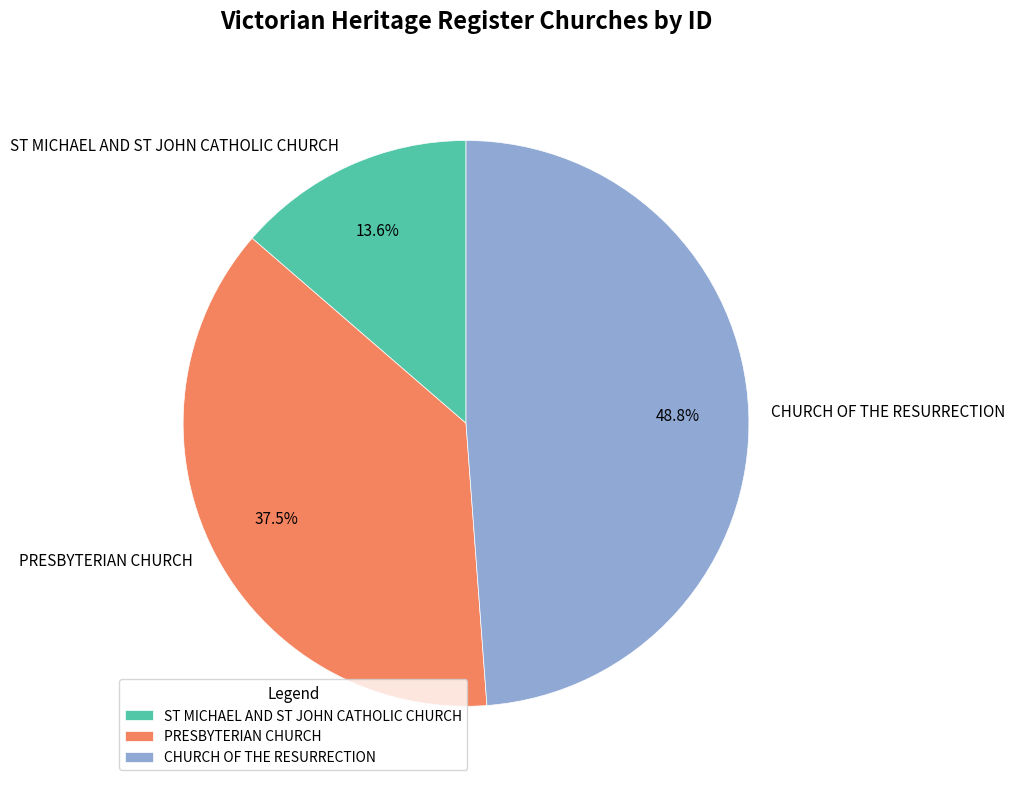

To the nearest percent, what is the combined percentage of ST MICHAEL AND ST JOHN CATHOLIC CHURCH and PRESBYTERIAN CHURCH?

51%